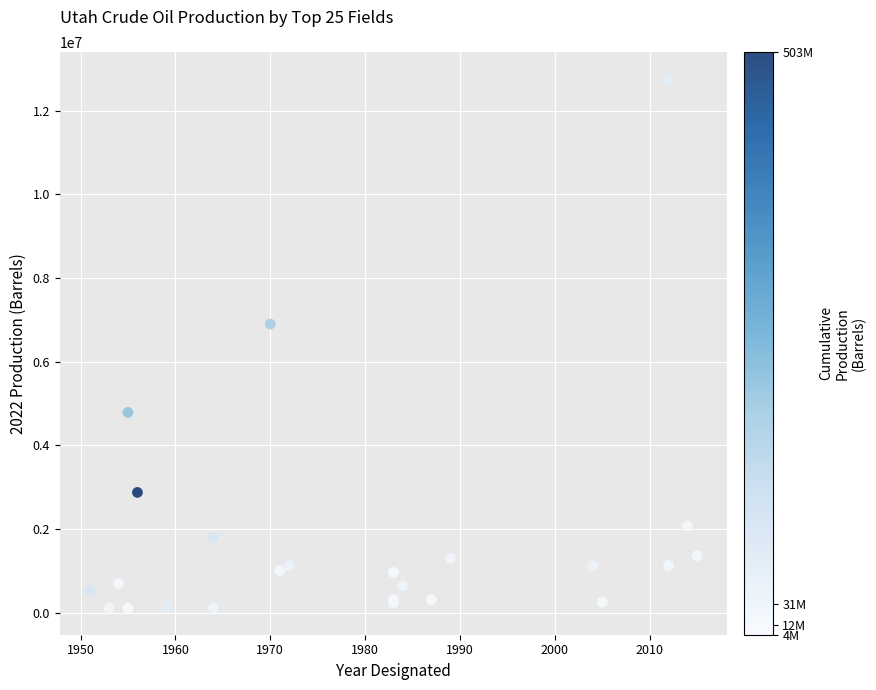

What Y value in the scatter plot is closest to 6439104?

6900460